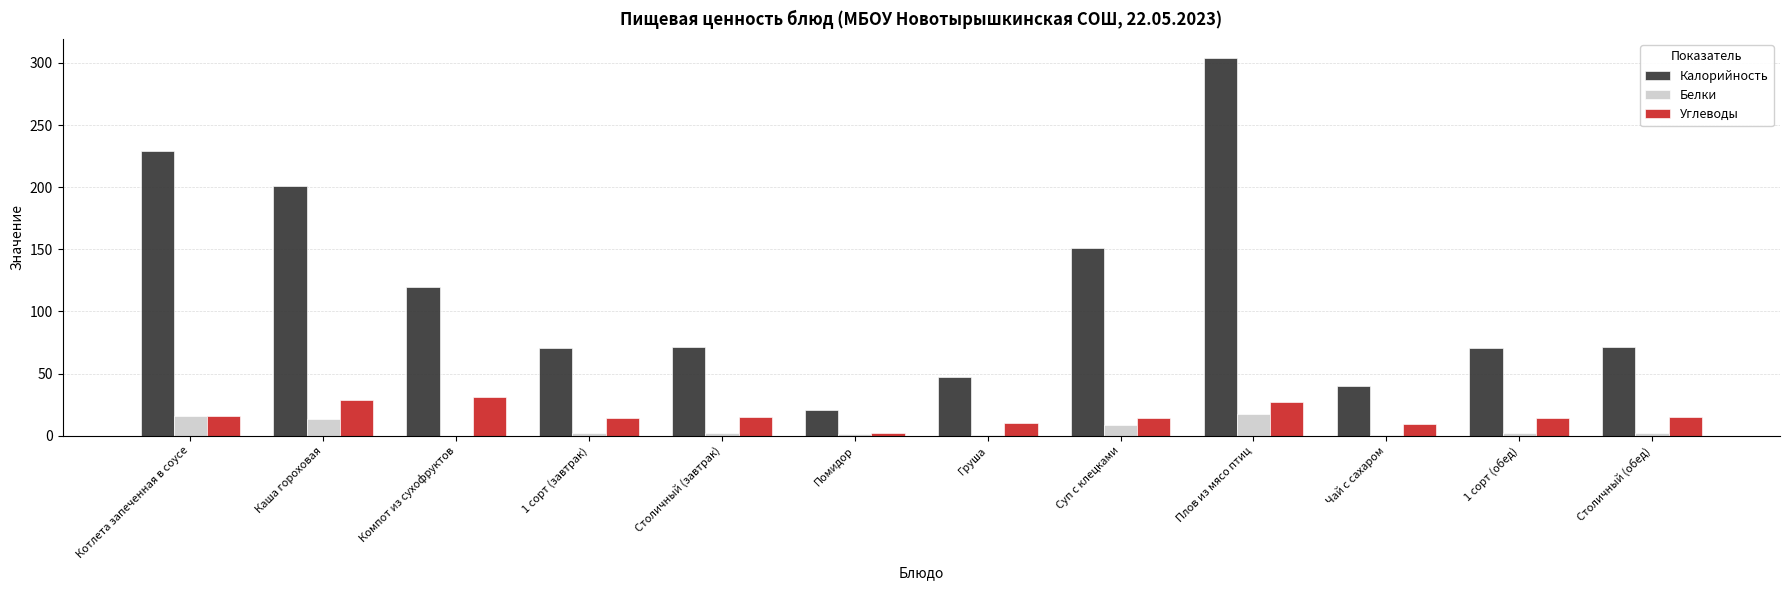

Which series has the largest total across all categories?

Калорийность